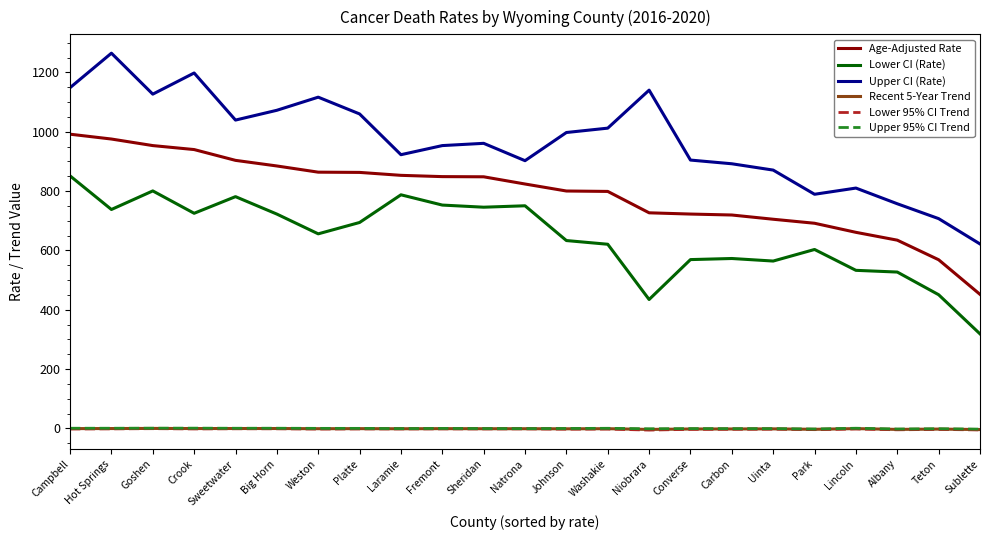

True or false: Upper CI (Rate) has a value of 953.1 at Fremont.

True